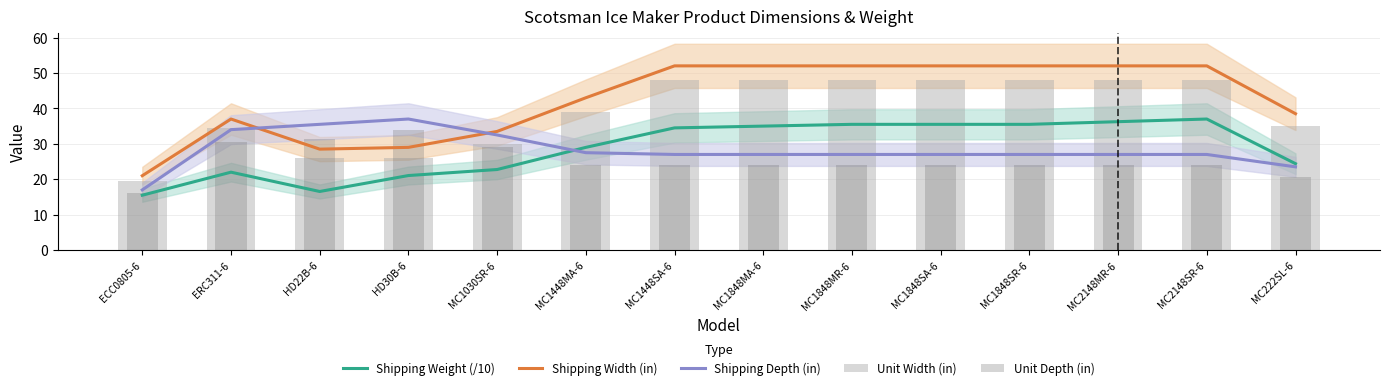

At which category is the sum across all series the highest?

MC2148SR-6